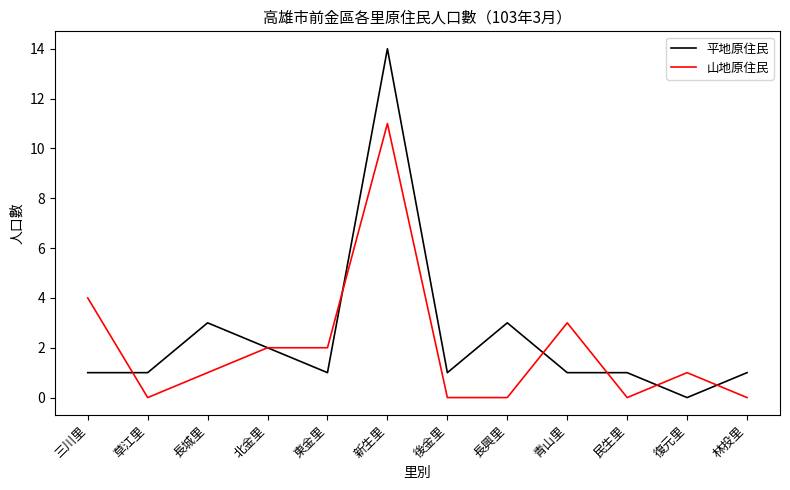

Reading left to right, extract all data points from this chart.

平地原住民: 三川里=1	草江里=1	長城里=3	北金里=2	東金里=1	新生里=14	後金里=1	長興里=3	青山里=1	民生里=1	復元里=0	林投里=1
山地原住民: 三川里=4	草江里=0	長城里=1	北金里=2	東金里=2	新生里=11	後金里=0	長興里=0	青山里=3	民生里=0	復元里=1	林投里=0